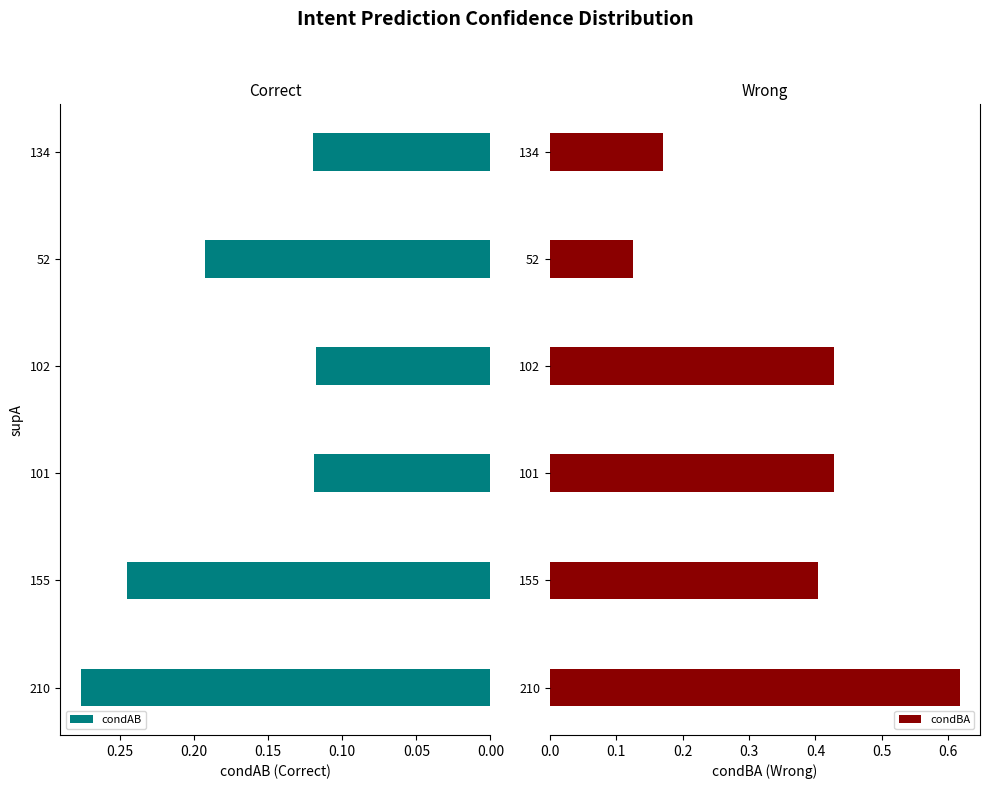

List the series in order of their peak value, highest first.

condBA, condAB